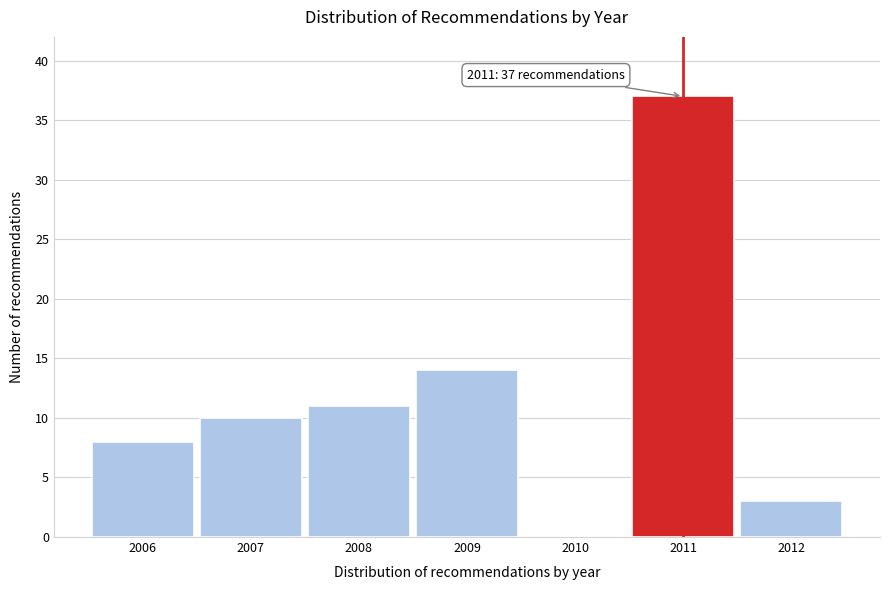

Reading left to right, list all the values displayed in this chart.

2006=8	2007=10	2008=11	2009=14	2010=0	2011=37	2012=3